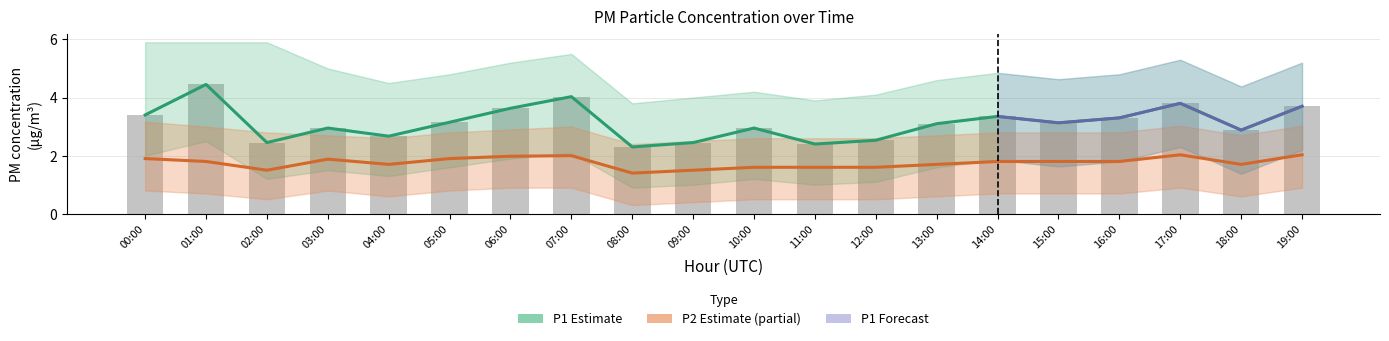

Is it true that P1 equals 5.4 at 15:00?

False